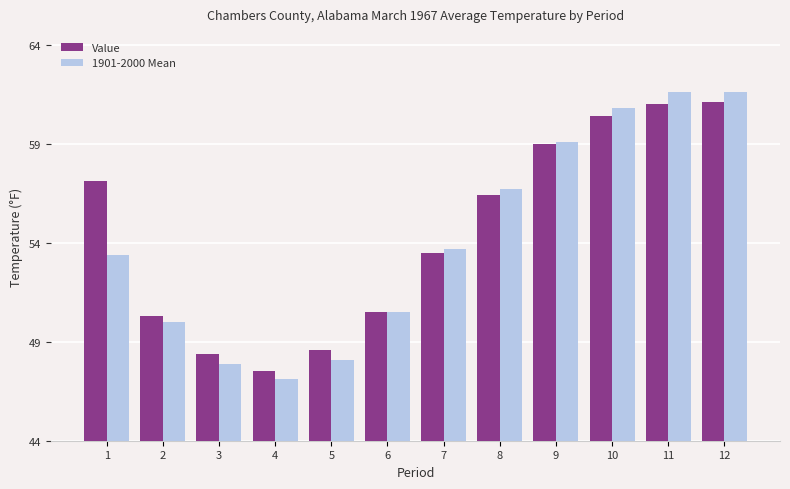

List the series in order of their peak value, highest first.

1901-2000 Mean, Value